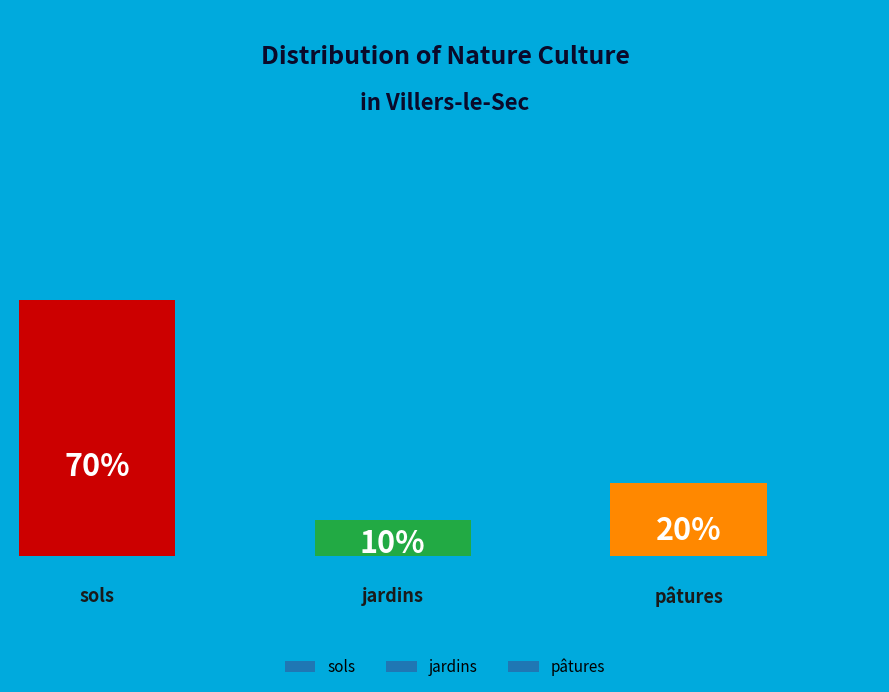

Combined, do jardins and pâtures account for over 50%?

No